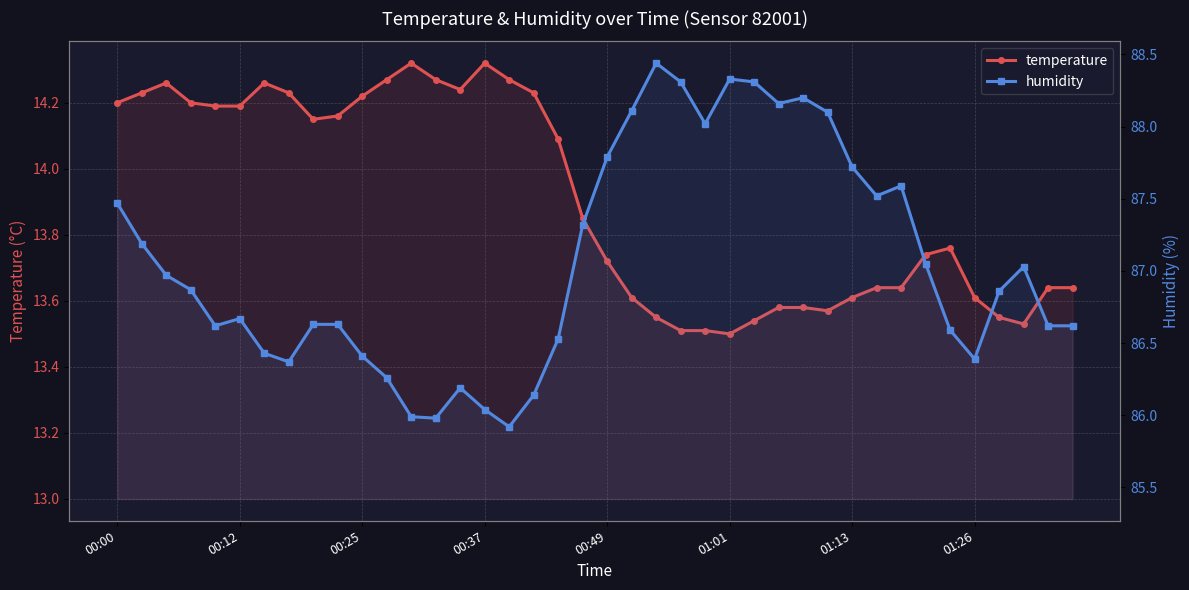

Which series has the widest spread of values?

humidity